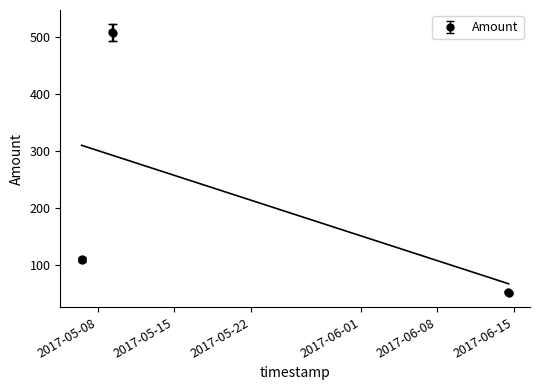

At which category does the chart reach its peak across all series?

2017-05-09 07:25:45